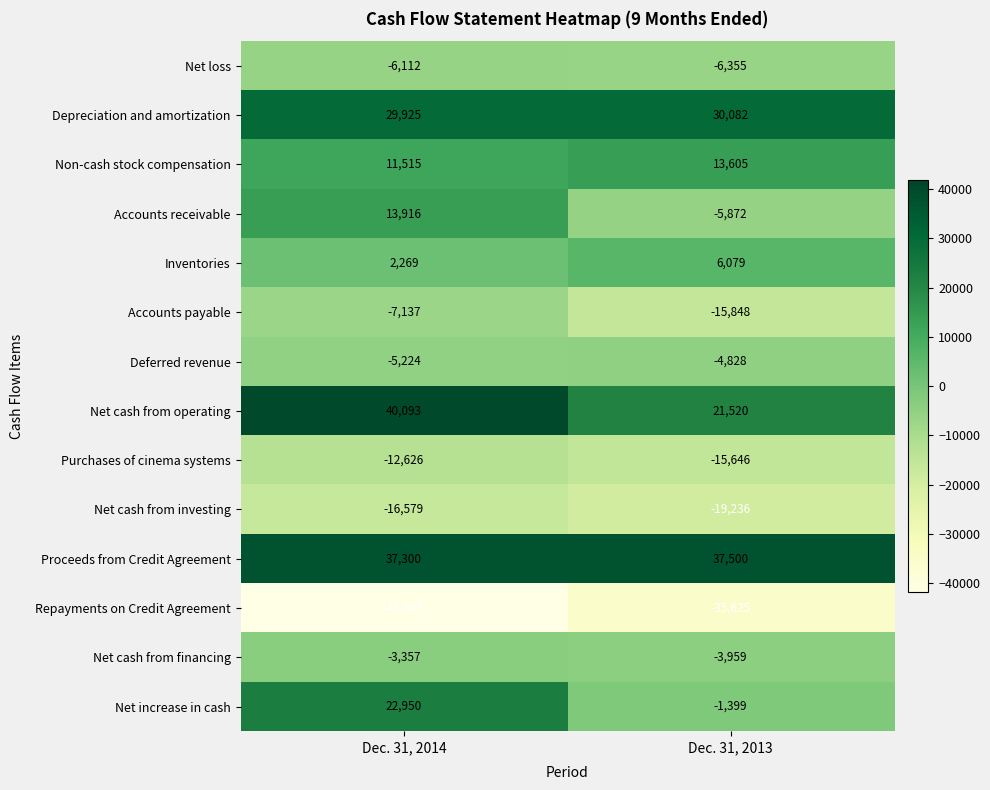

What is the sum of the Net cash from operating values at Dec. 31, 2013 and Dec. 31, 2014?

61613